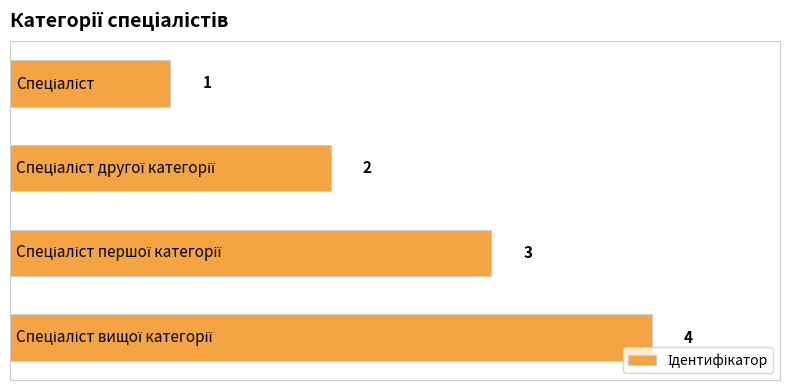

Count the values in the range 2 to 4.

3